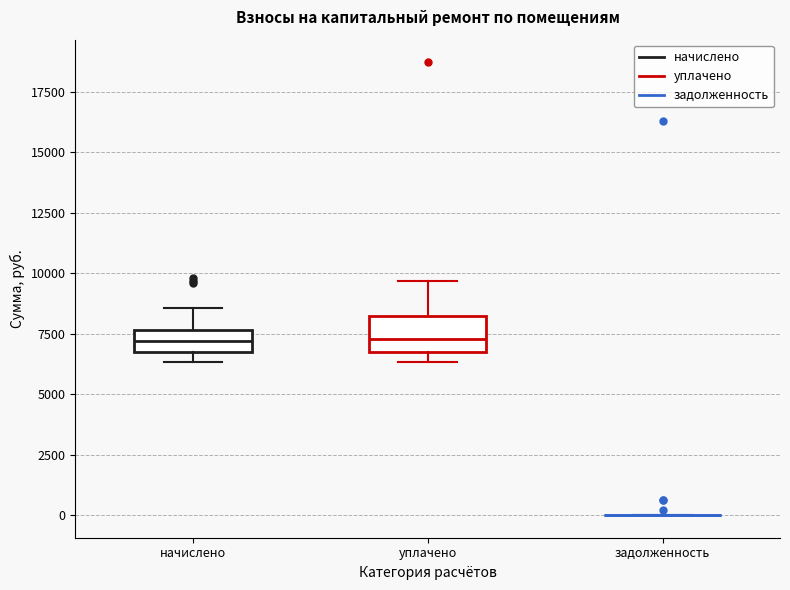

Reading left to right, read every box against the y-axis: the position of its median line, the range the box covers, and the ends of its whiskers. The values are not printed on the chart, so give them approximately, as read against the axis.

начислено: median 7000, box 6500 to 7500, whiskers 6500 (just below the box's lower edge) to 8500
уплачено: median 7500, box 6500 to 8000, whiskers 6500 (just below the box's lower edge) to 9500
задолженность: box collapsed to a line at 0, whiskers 0 to 0